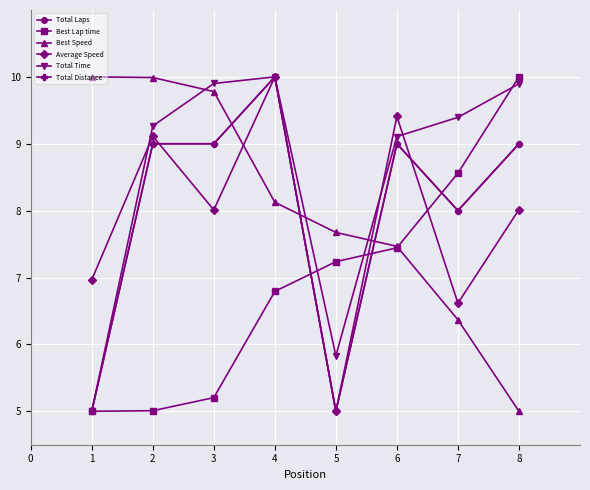

Is this an area chart (filled region under the line)?

No